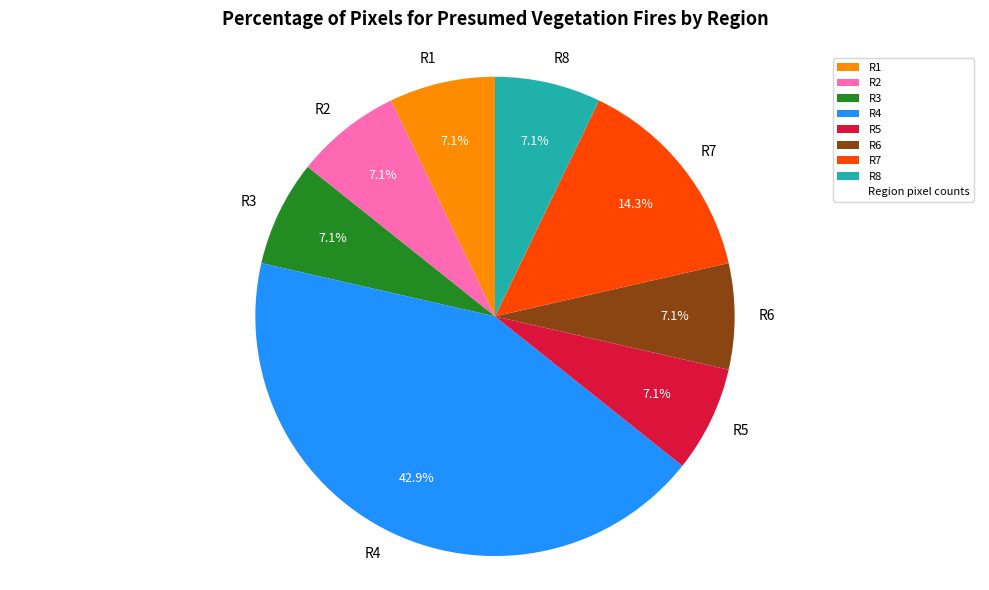

Is R5 the majority of the pie?

No